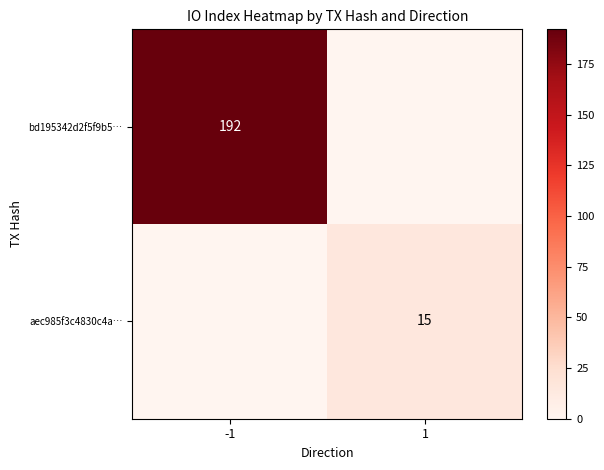

Is it true that bd195342d2f5f9b5… equals 107 at -1?

False